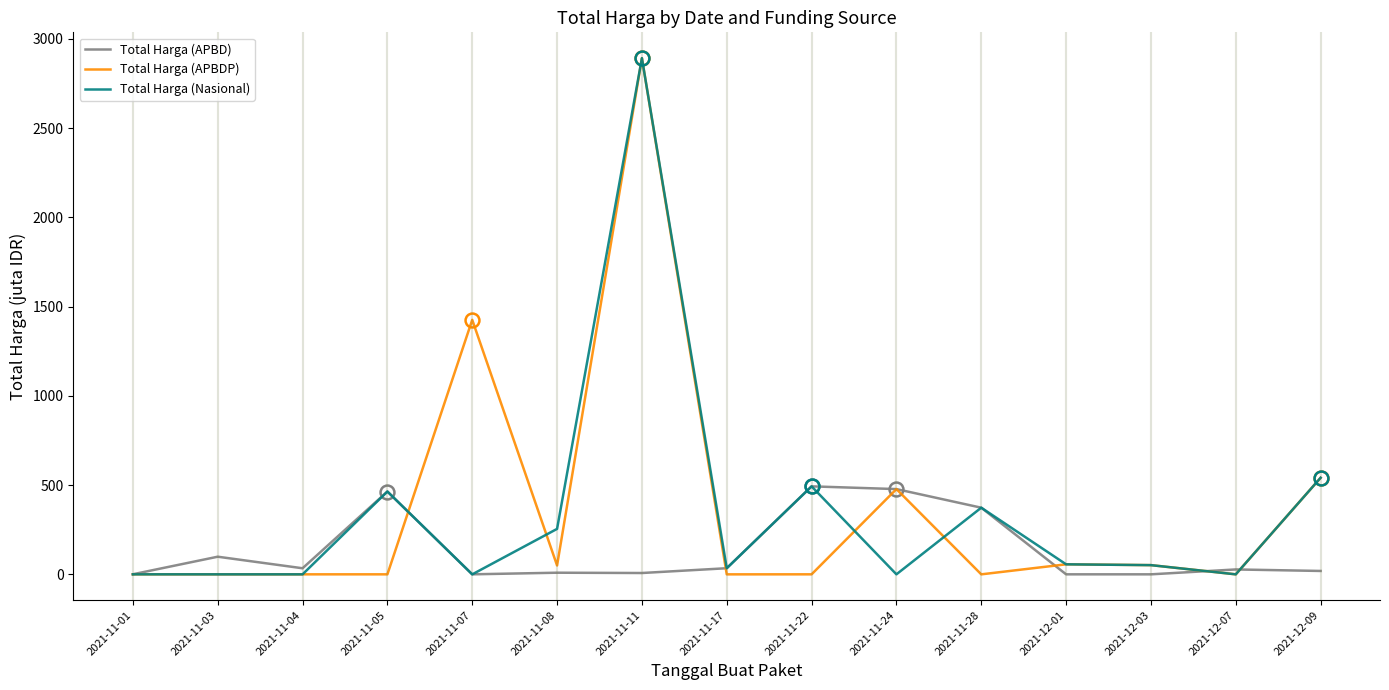

Is the value of Total Harga (Nasional) at 2021-11-22 greater than the value of Total Harga (APBDP) at 2021-11-08?

Yes